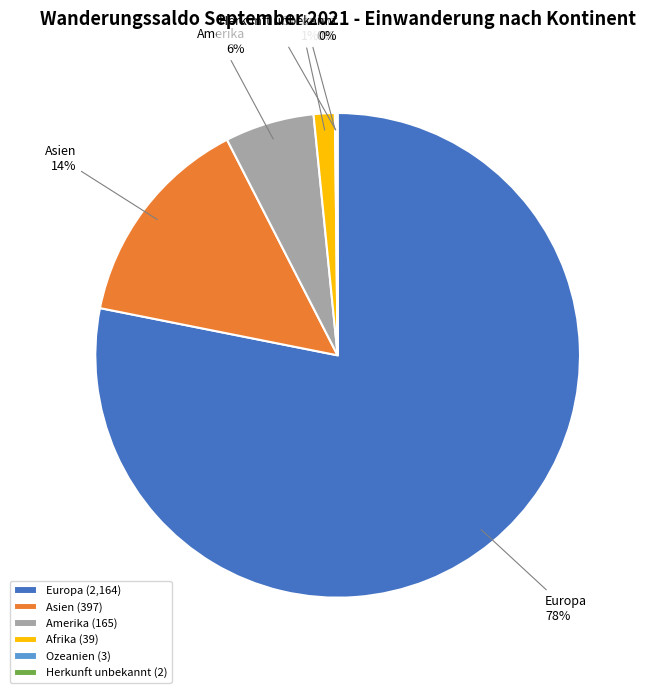

To the nearest percent, what is the combined percentage of Europa and Afrika?

80%